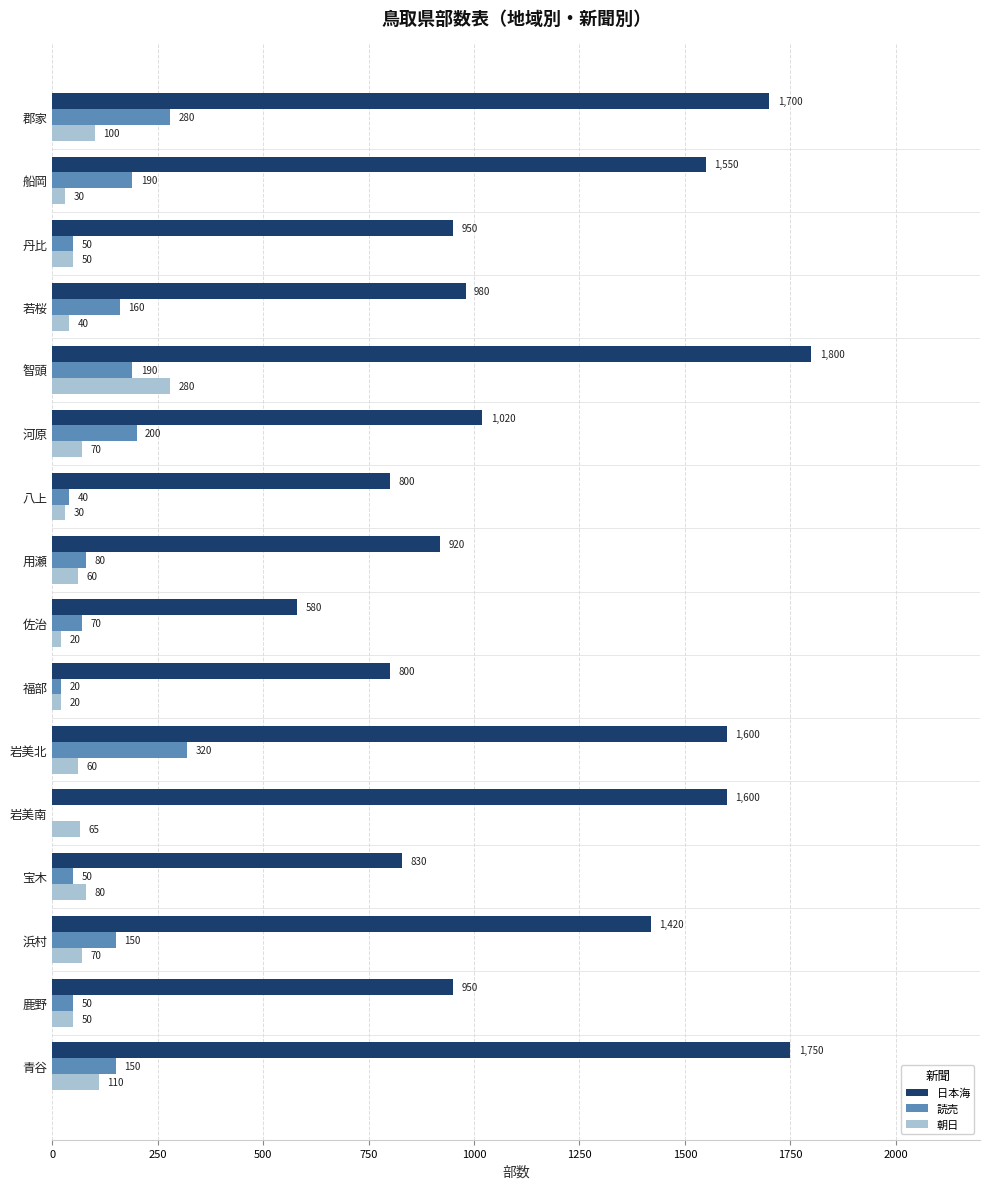

Read the 読売 value at 郡家, to the nearest 5.

280